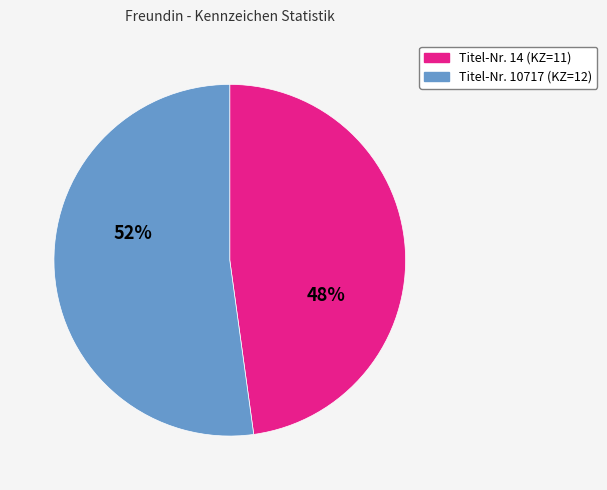

Is there any slice that represents more than half of the pie?

Yes